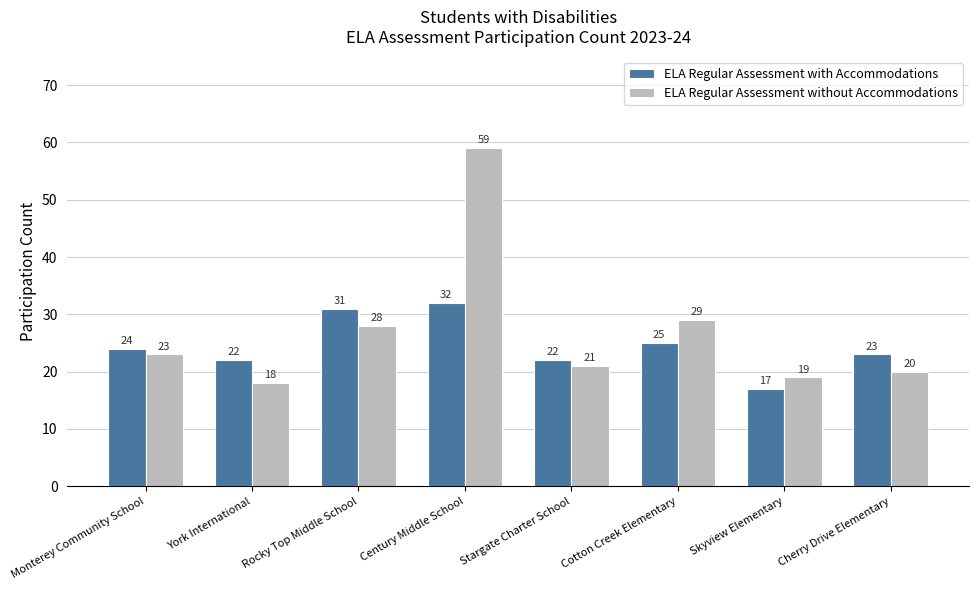

Reading left to right, extract all data points from this chart.

ELA Regular Assessment with Accommodations: Monterey Community School=24	York International=22	Rocky Top Middle School=31	Century Middle School=32	Stargate Charter School=22	Cotton Creek Elementary=25	Skyview Elementary=17	Cherry Drive Elementary=23
ELA Regular Assessment without Accommodations: Monterey Community School=23	York International=18	Rocky Top Middle School=28	Century Middle School=59	Stargate Charter School=21	Cotton Creek Elementary=29	Skyview Elementary=19	Cherry Drive Elementary=20